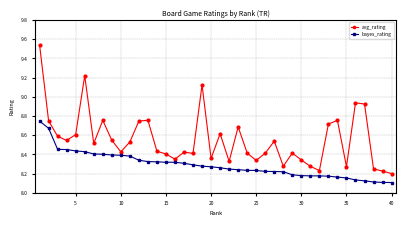

How many data points does each series have?

40